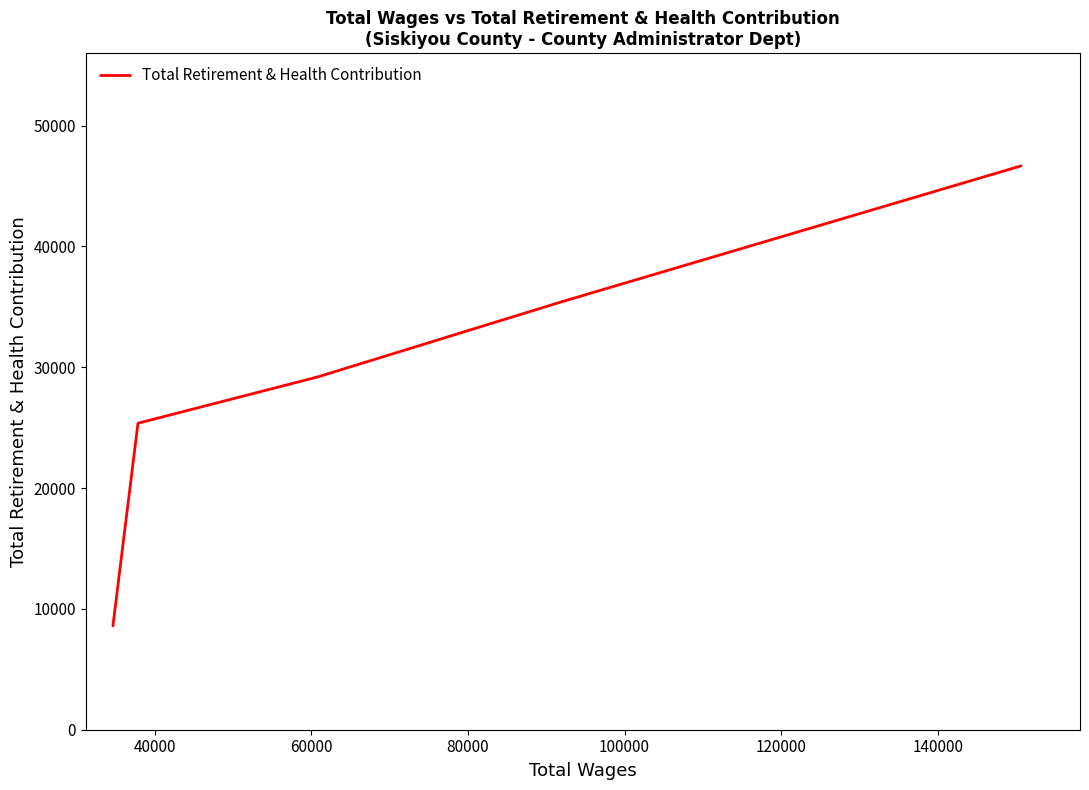

True or false: the data has more than 2 interior local peaks.

False